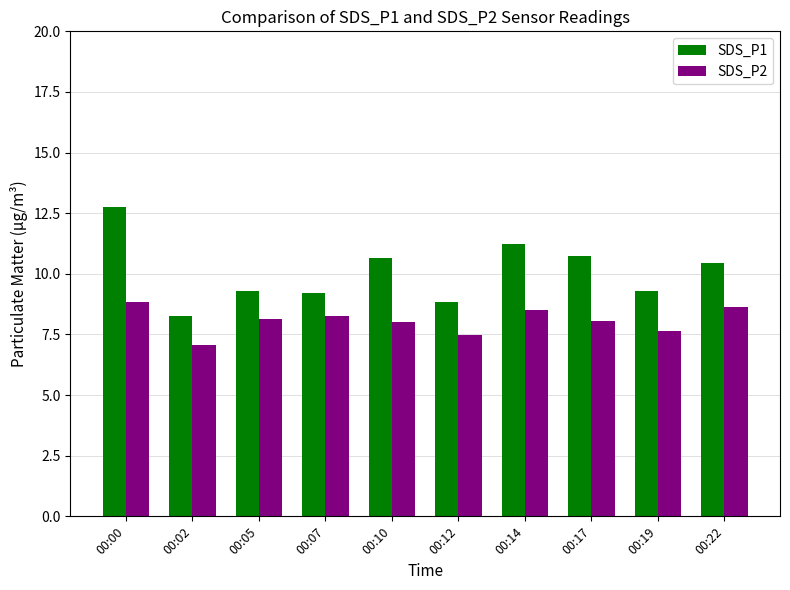

How many bars are there in each group?

2